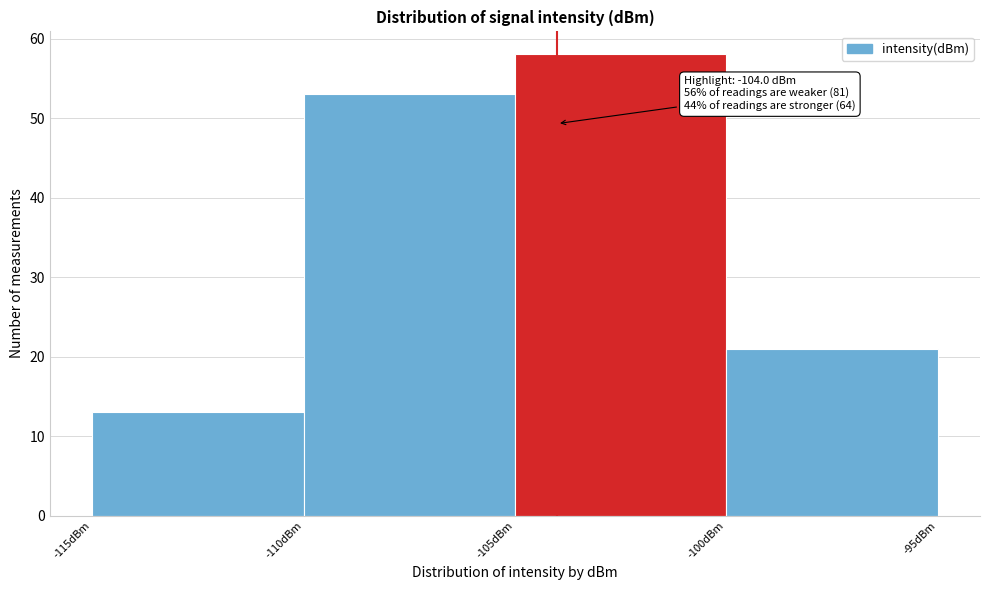

Which range on the x-axis has the tallest bar?

-105 to -100